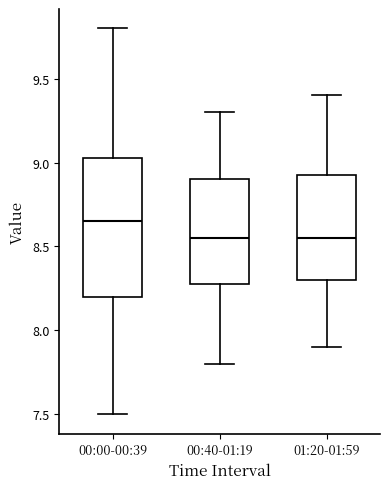

Which box's median line is the highest?

00:00-00:39